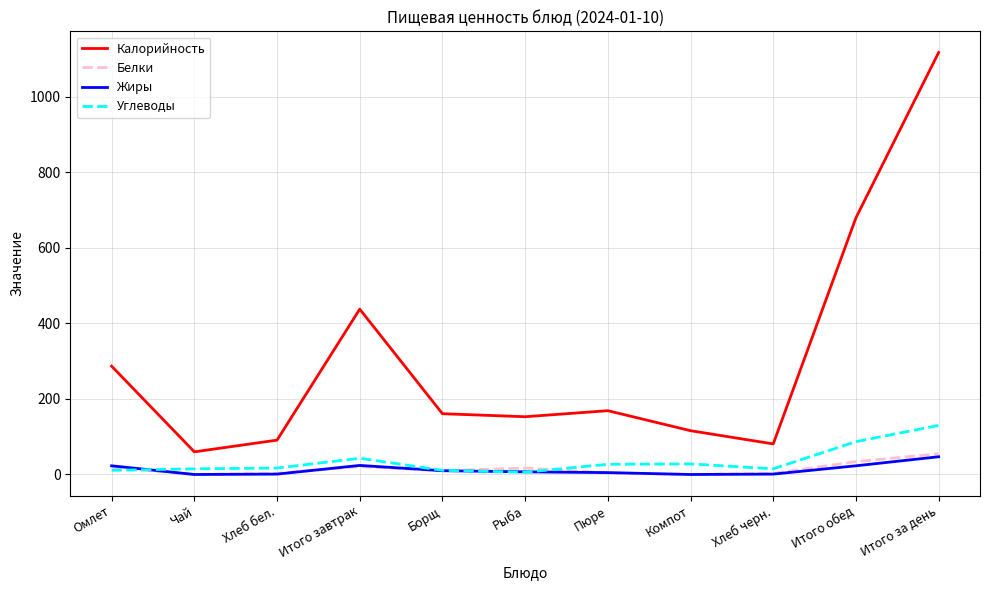

Which series ends up on top after the final intersection of Жиры and Углеводы?

Углеводы